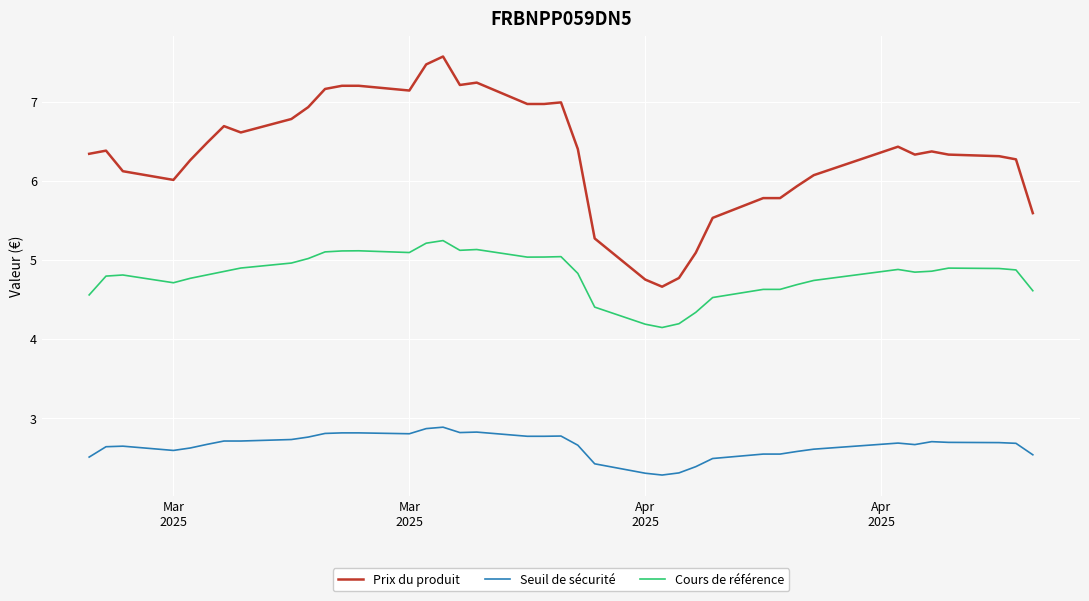

Count the number of categories in the chart.

39